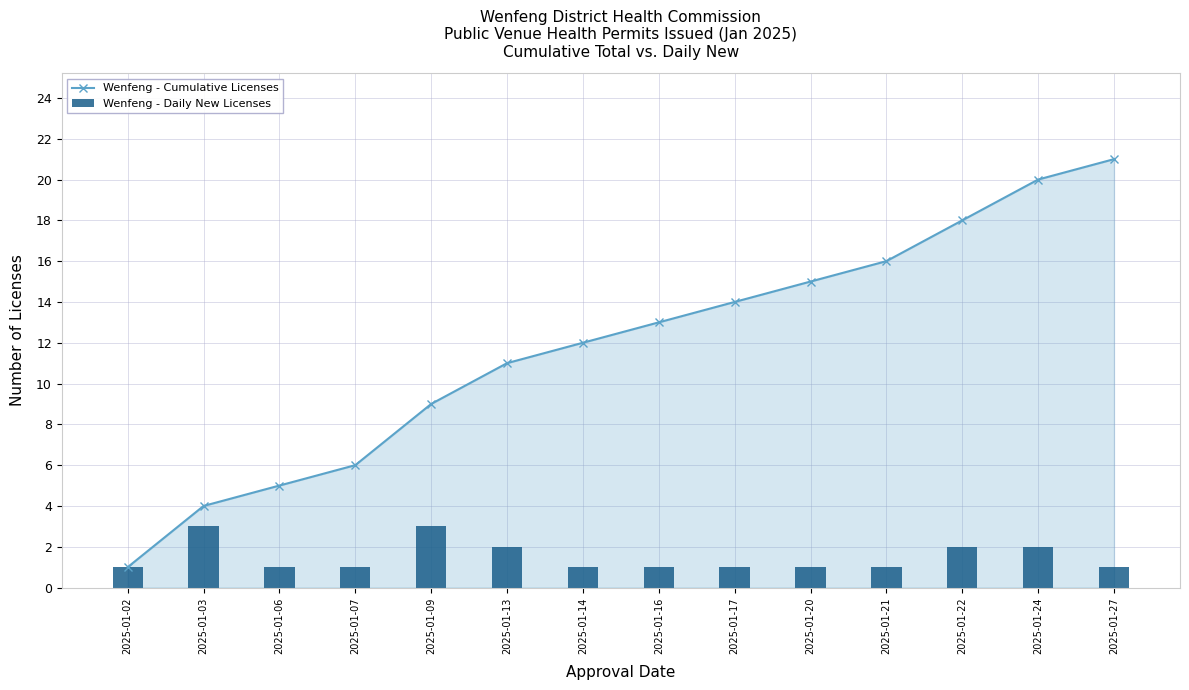

What is the difference between the second highest and second lowest values in the Wenfeng - Cumulative Licenses series?

16